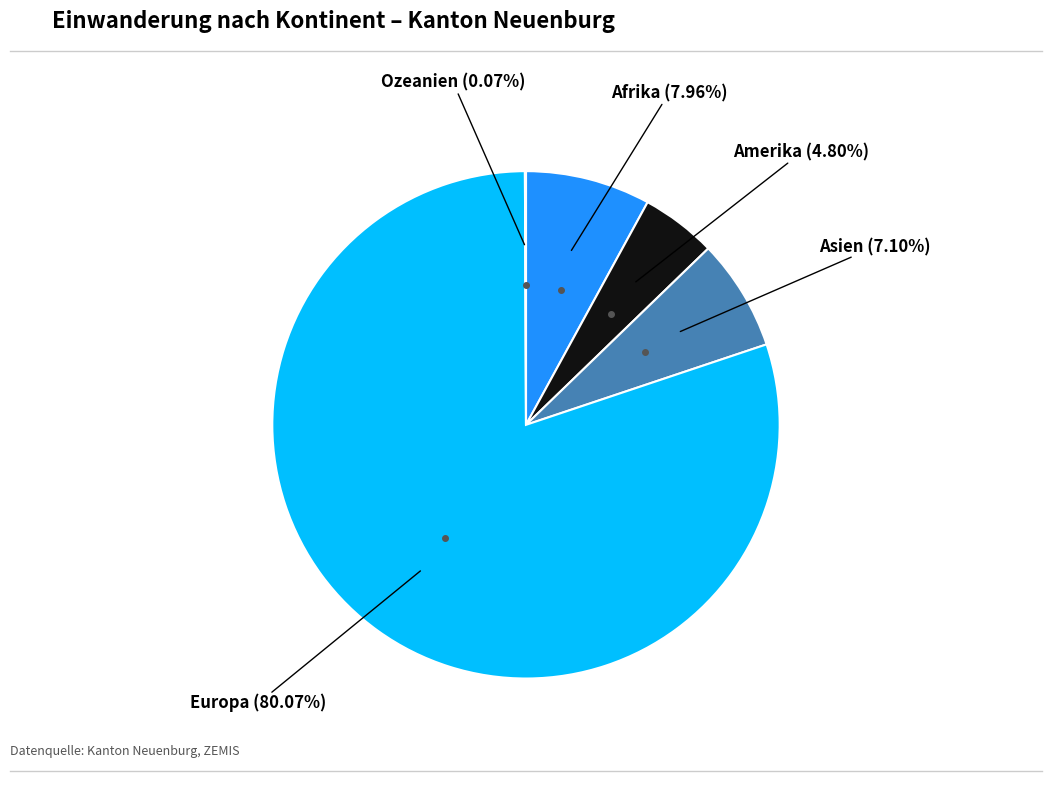

How many segments does this pie chart have?

5